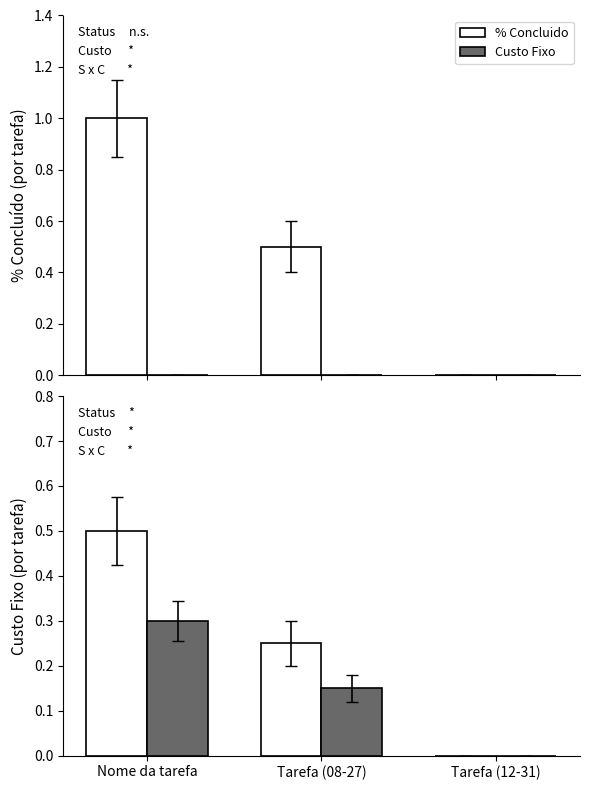

Rank the series at Nome da tarefa from lowest to highest value.

Custo Fixo, % Concluido